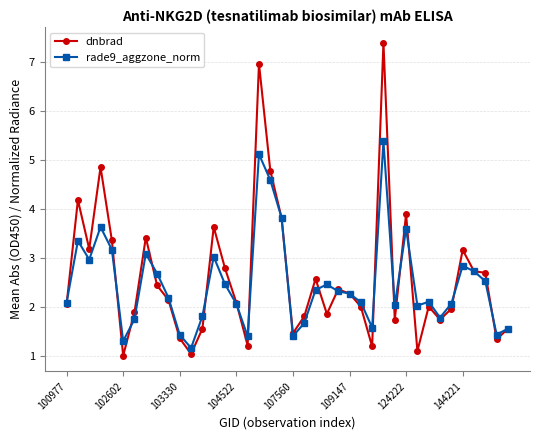

What is the value of the dnbrad point at the 23rd from the left?

2.6